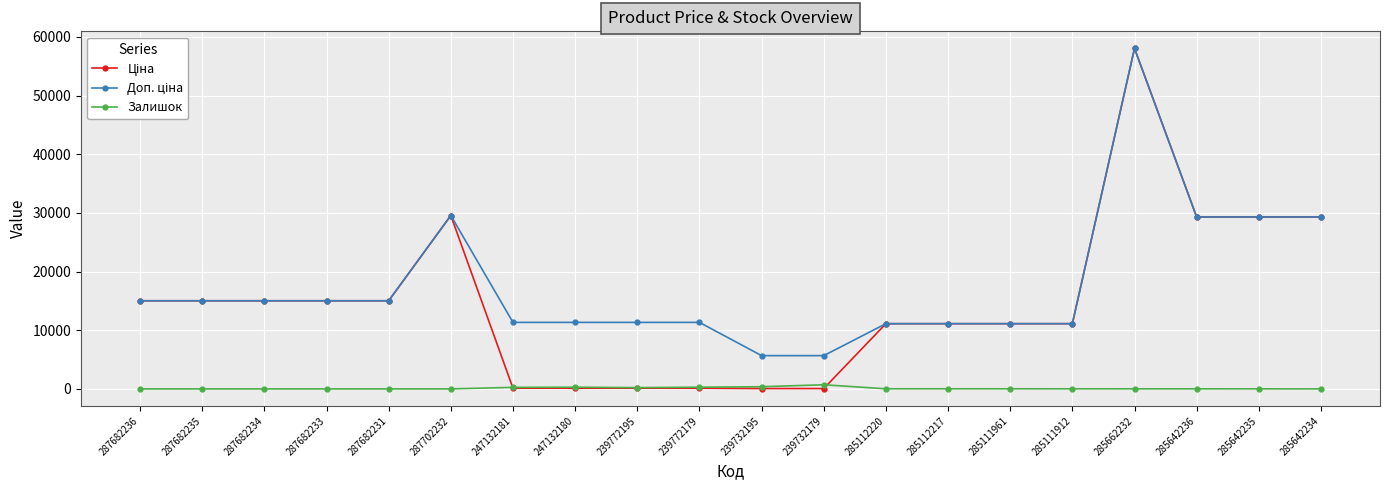

At which category does the chart reach its peak across all series?

285662232